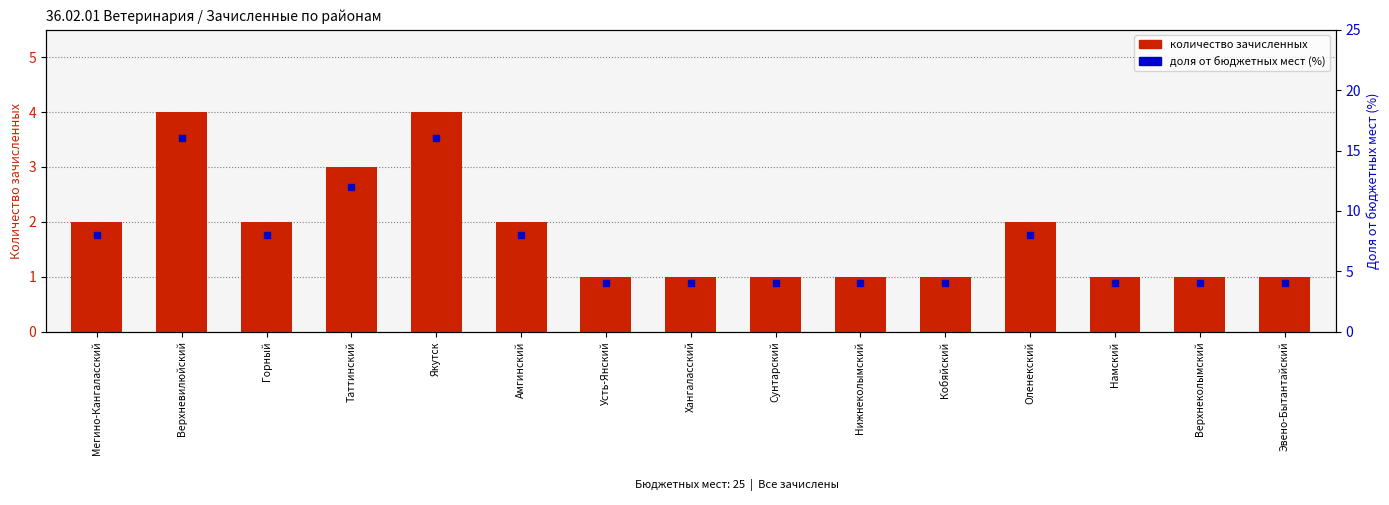

What are all the series names shown in the legend?

количество зачисленных, доля от бюджетных мест (%)